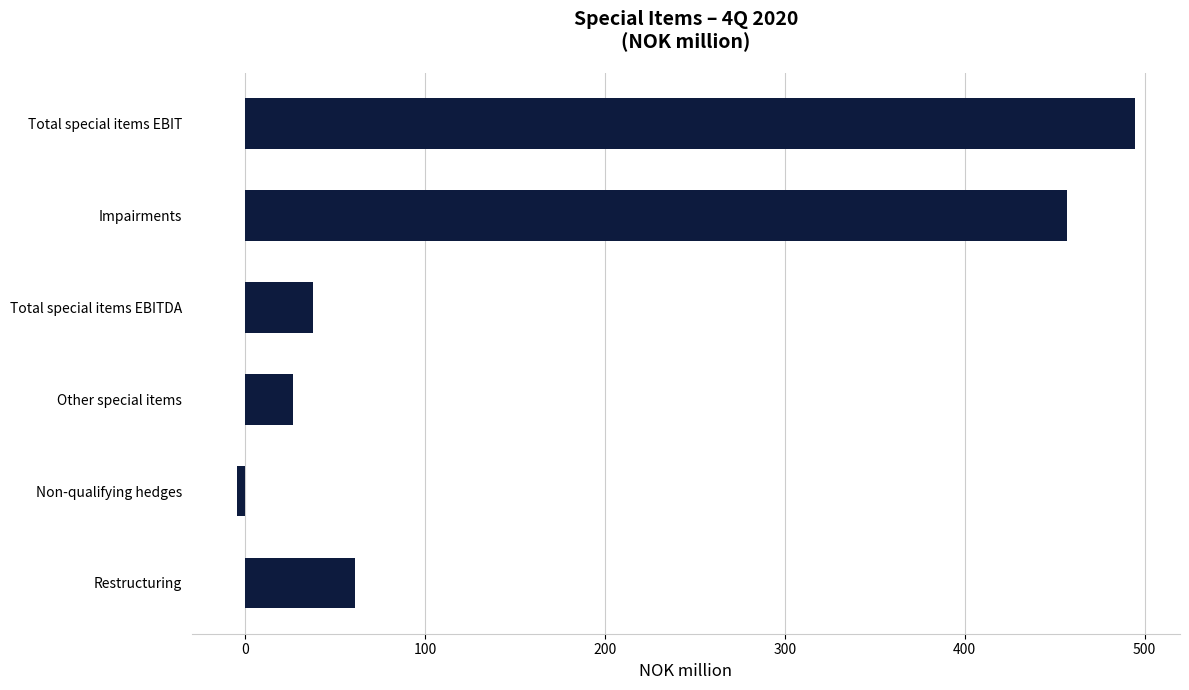

The value at Restructuring is 86.8. True or false?

False